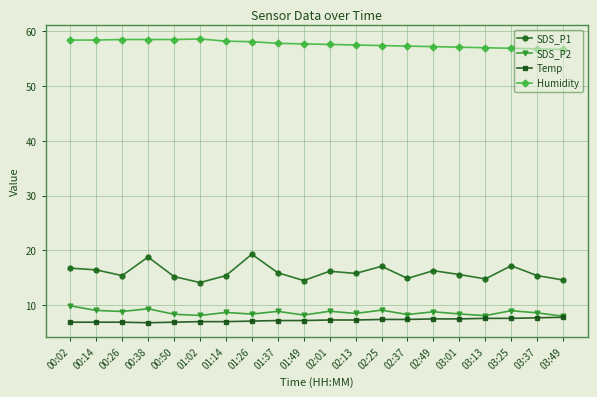

The Humidity series shows 57.4 at 02:25. True or false?

True